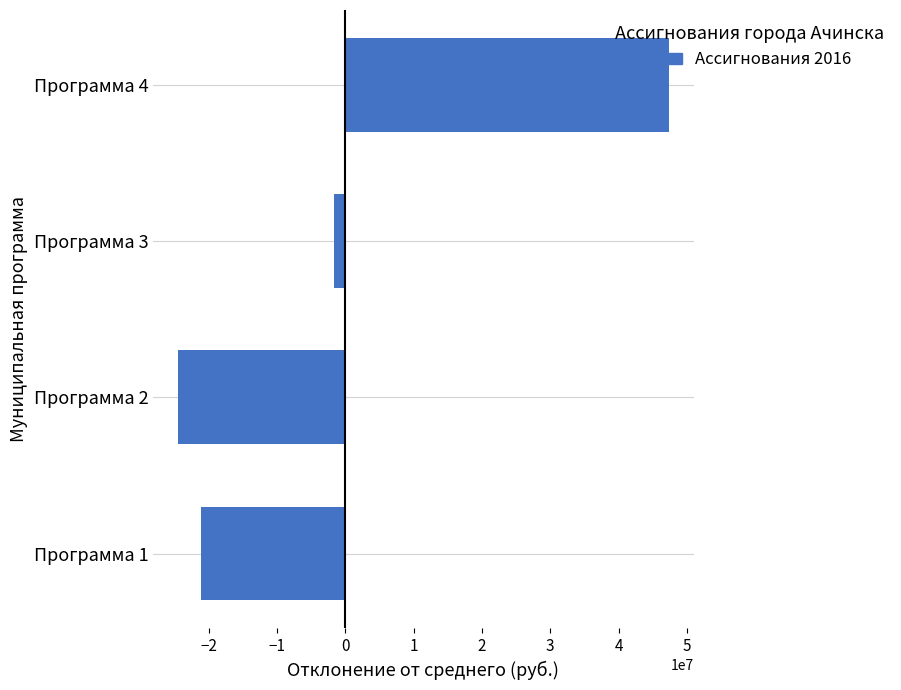

What is the difference between the maximum and second lowest values?

68620140.2